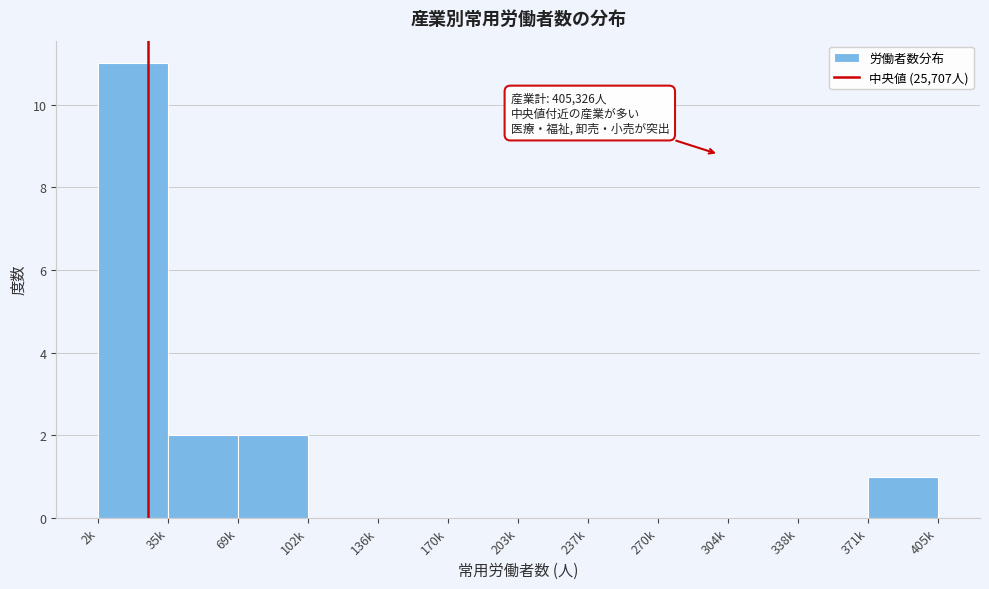

Reading left to right, transcribe all the data shown in this chart.

2k=11	35k=2	69k=2	102k=0	136k=0	170k=0	203k=0	237k=0	270k=0	304k=0	338k=0	371k=1